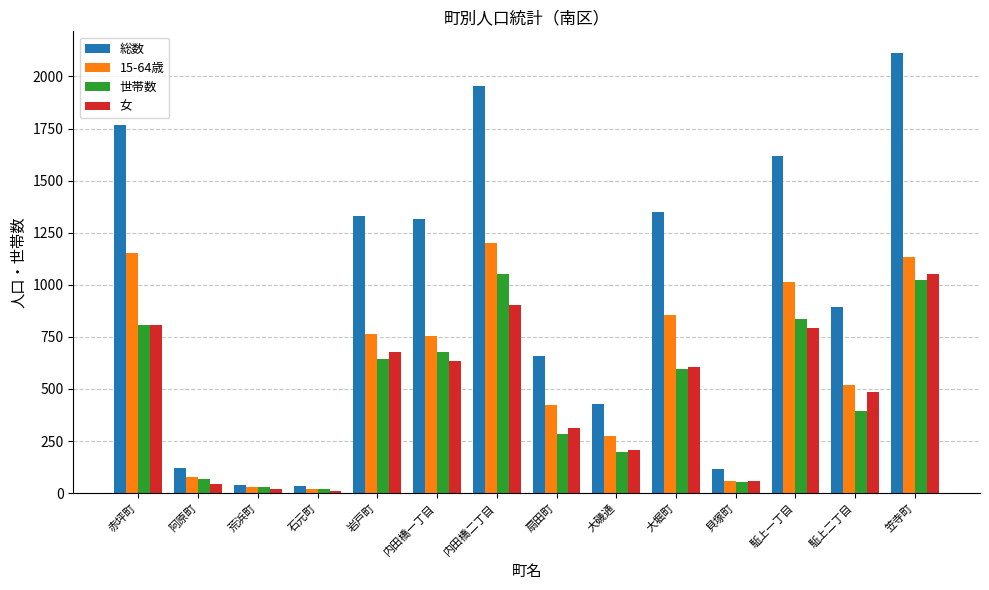

Between 扇田町 and 大堀町, which series saw the biggest shift?

総数